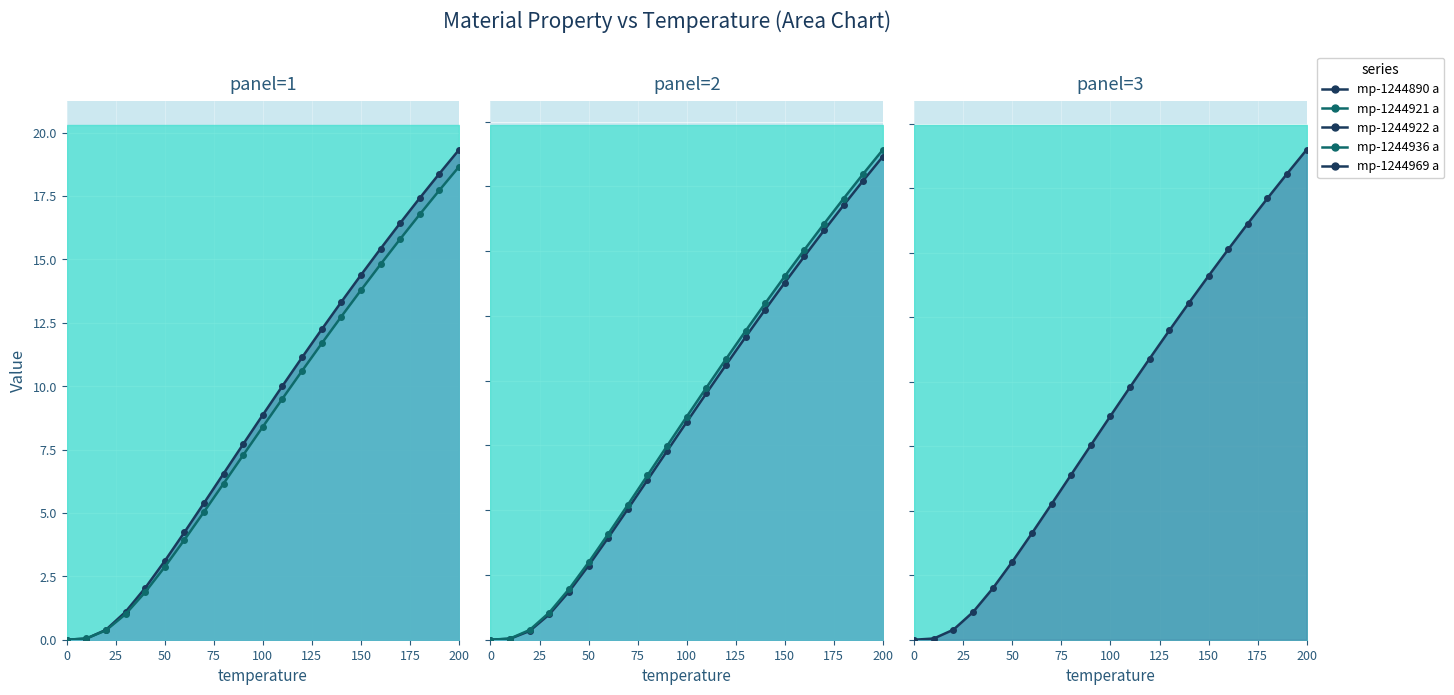

What is the total value across all series at 190?

89.9